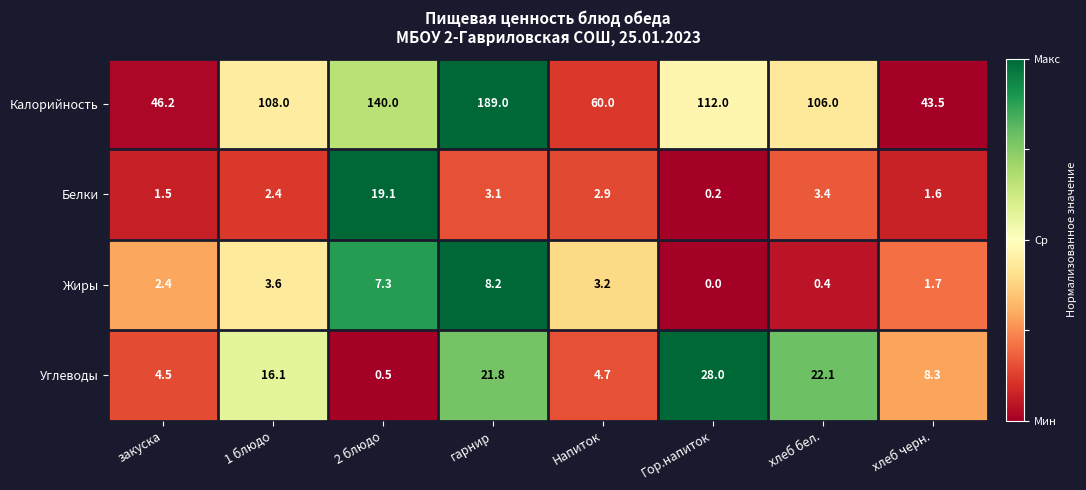

True or false: Жиры has a value of 3.2 at Напиток.

True